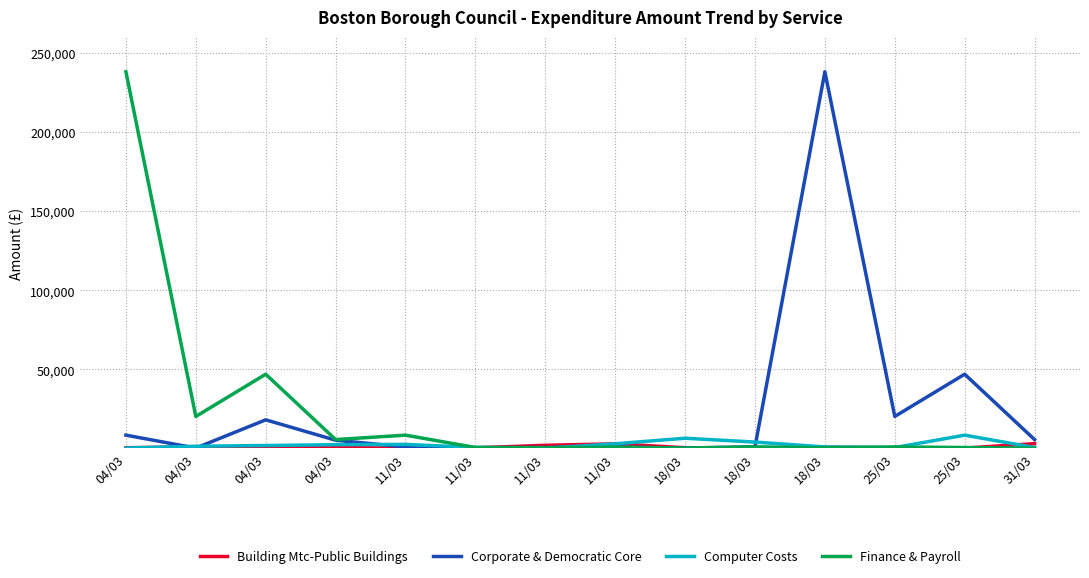

Does the chart have visible grid lines?

Yes